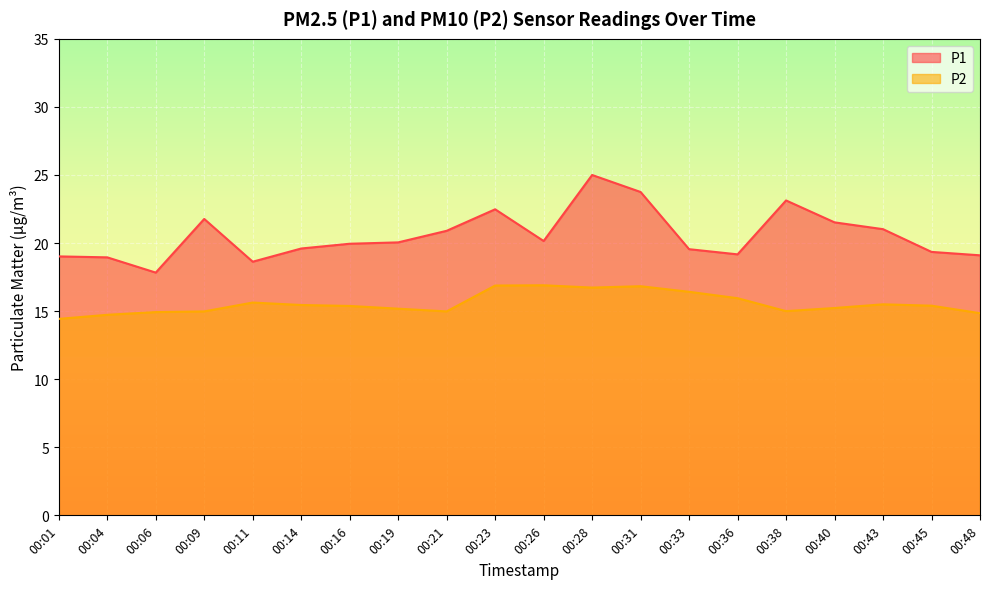

Between 00:33 and 00:26, which is larger?

00:26